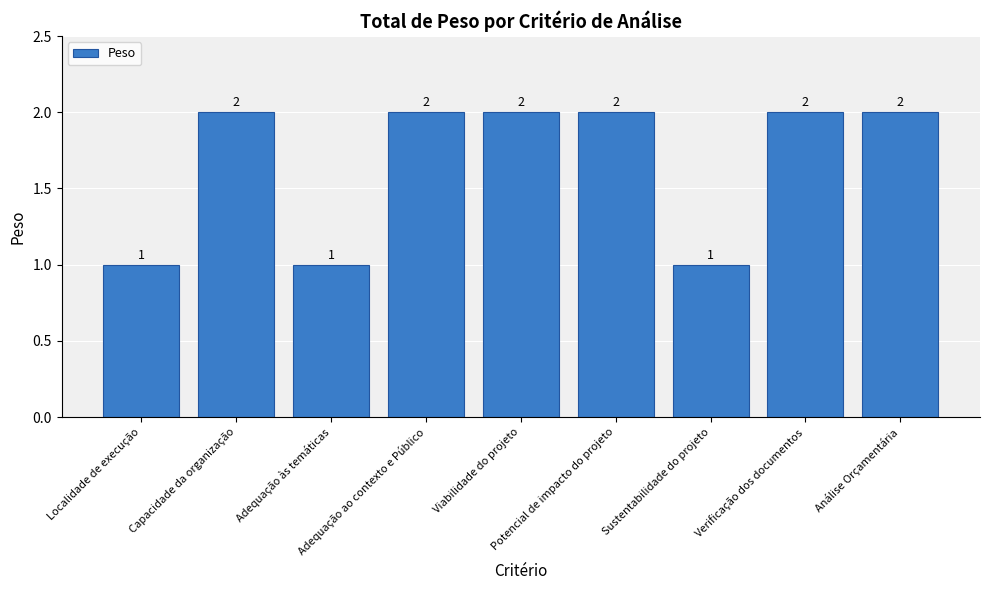

How many categories are shown in the chart?

9